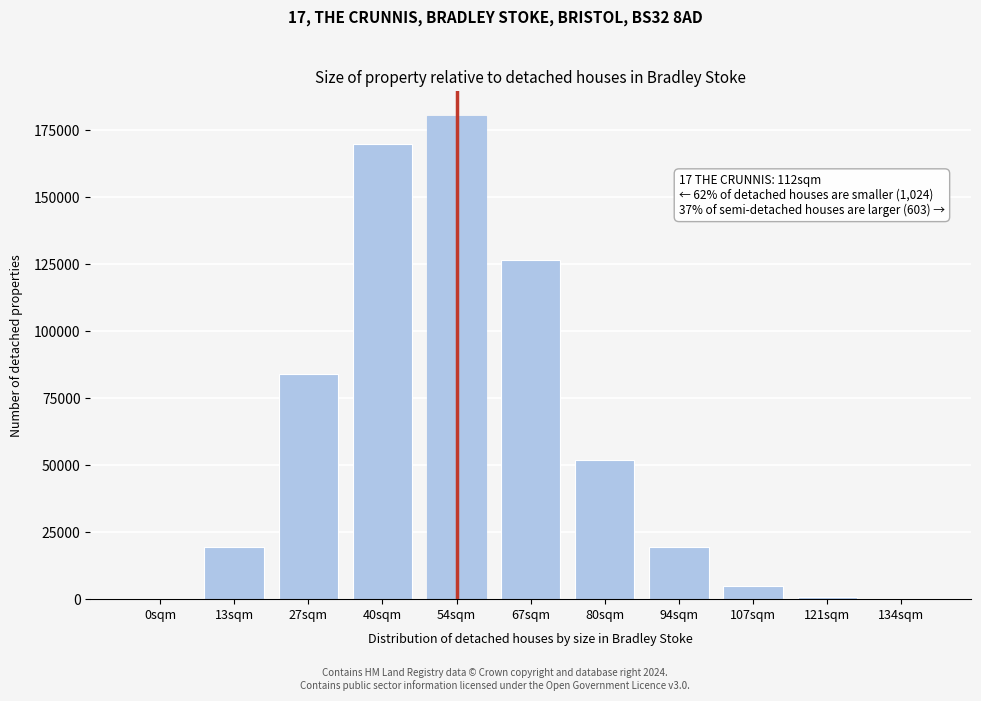

At which label is the value closest to 90285?

27sqm